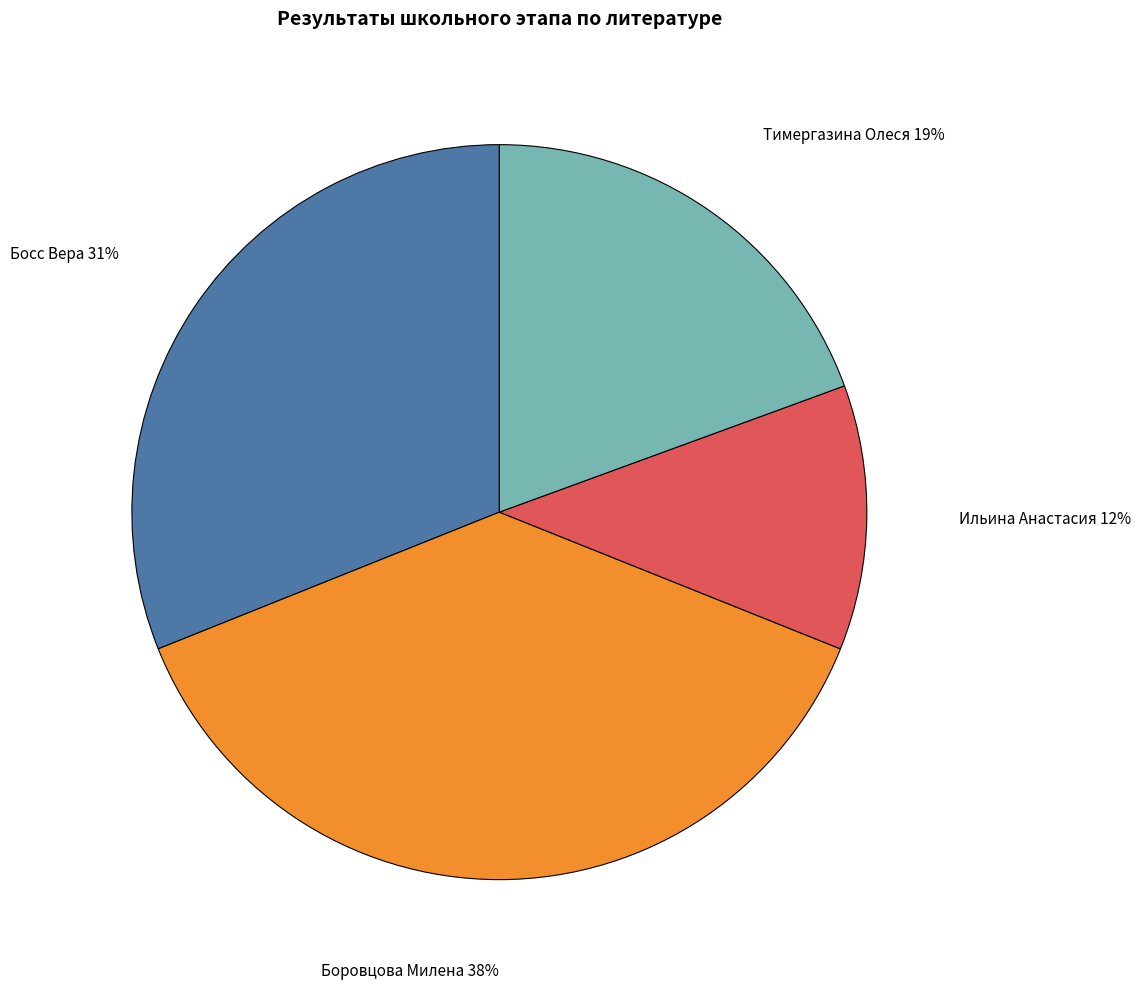

To the nearest percent, what is the average slice percentage?

25%